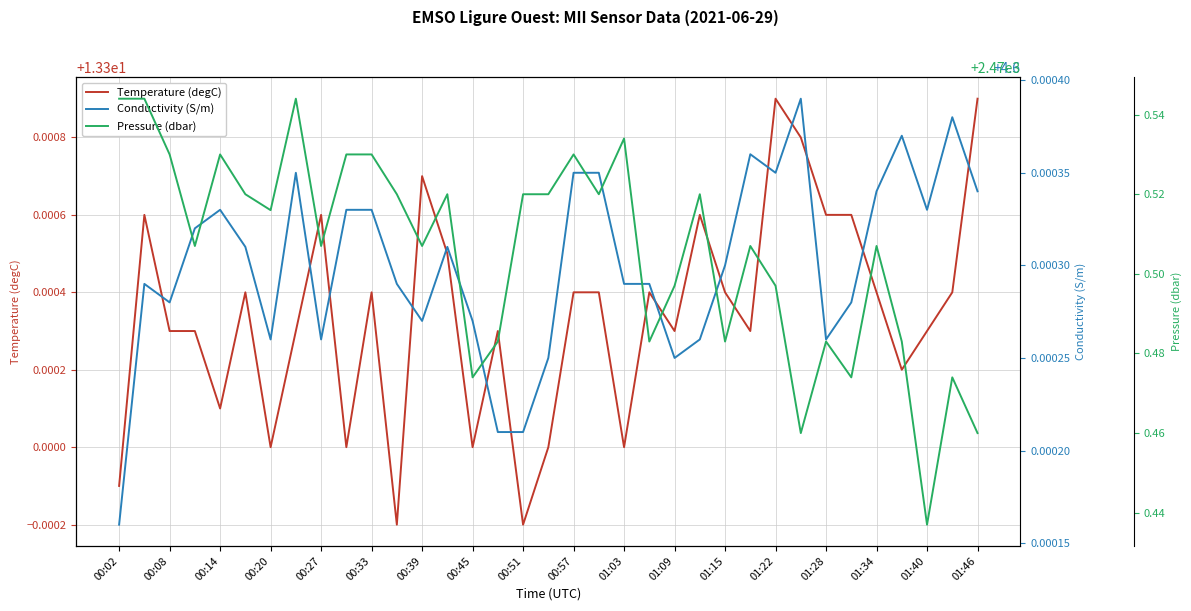

The Temperature (degC) series shows 22.0 at 00:20. True or false?

False